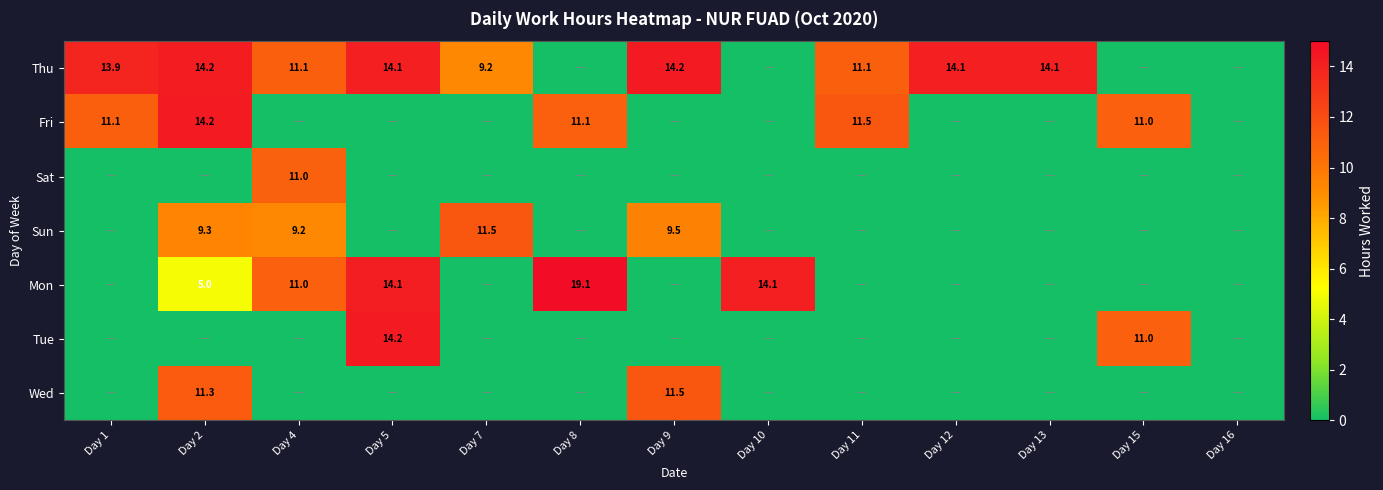

How many categories are shown in the chart?

13